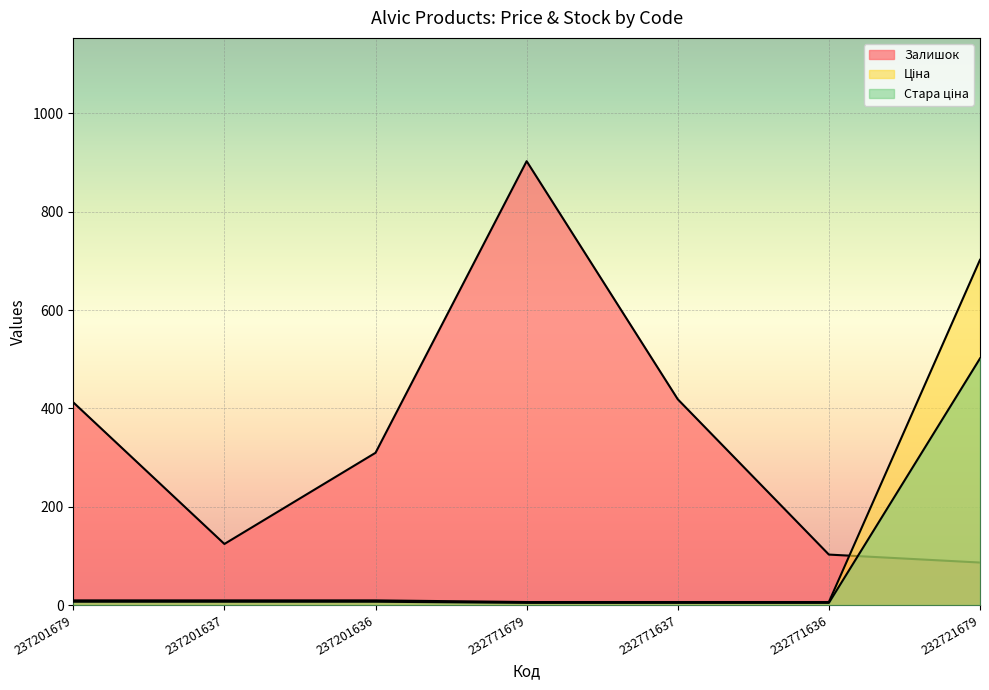

True or false: Стара ціна has more than 2 interior local peaks.

False